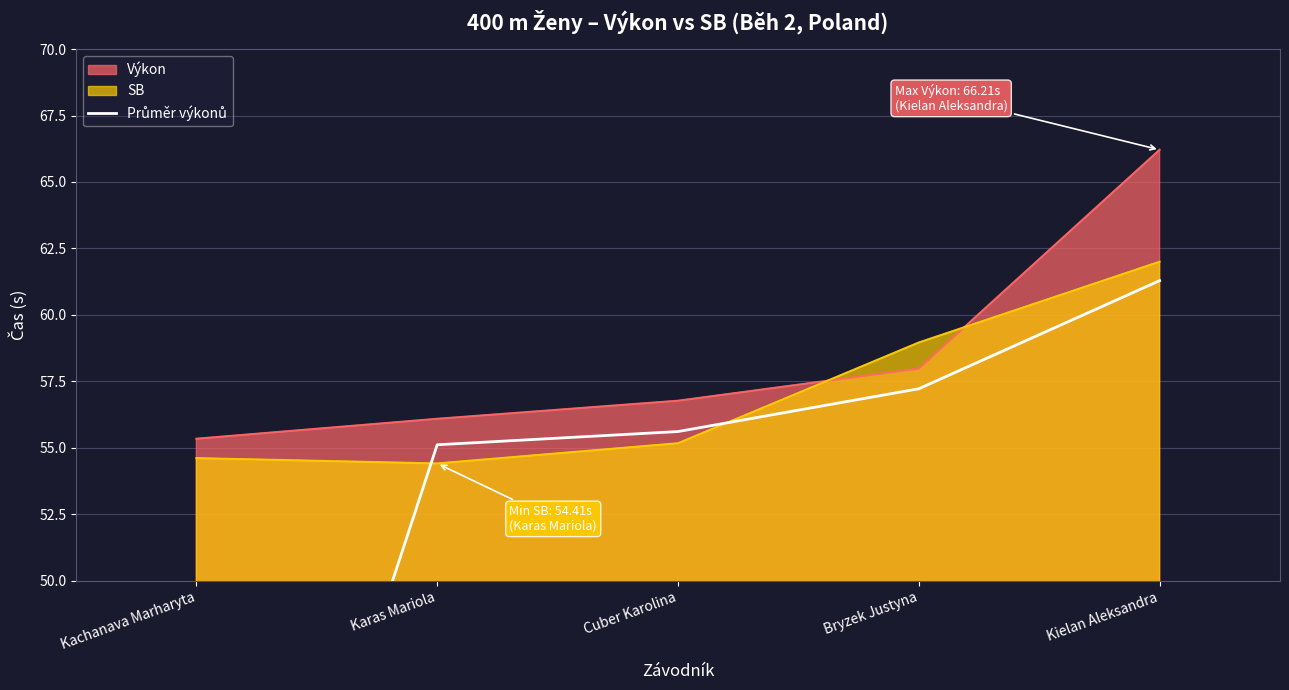

What position from the right is Bryzek Justyna?

2